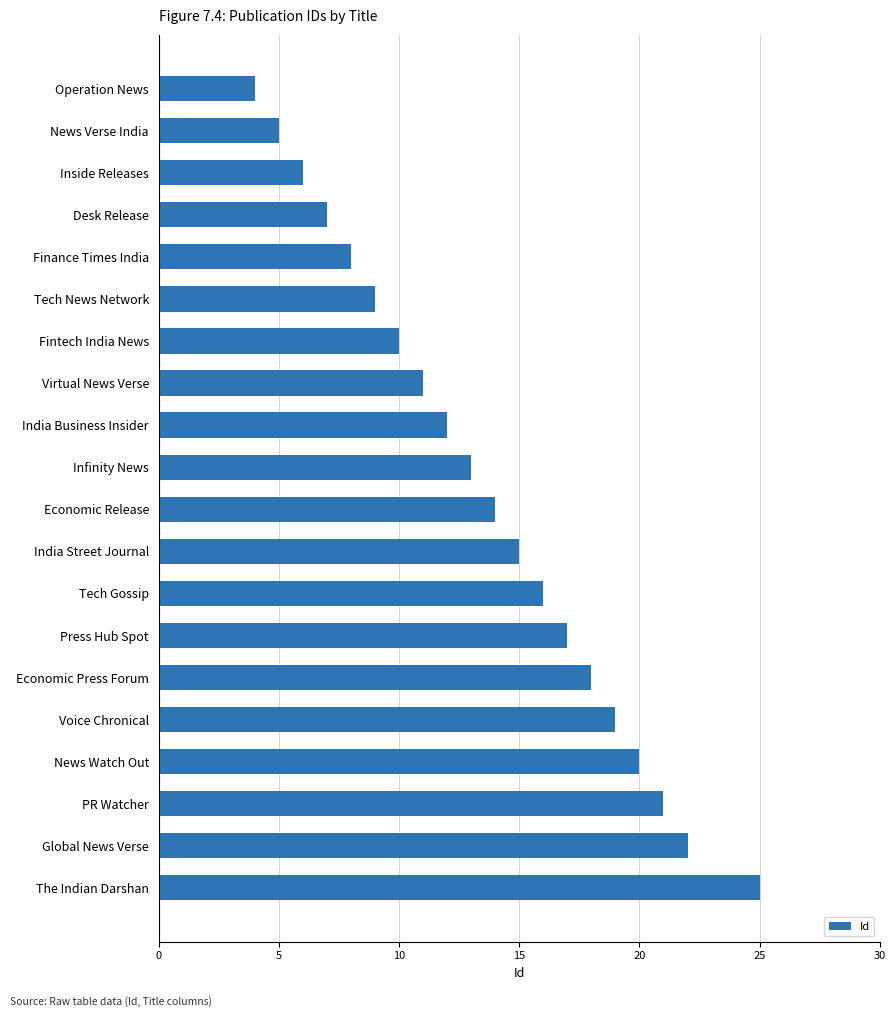

Reading top to bottom, transcribe all the data shown in this chart.

4	5	6	7	8	9	10	11	12	13	14	15	16	17	18	19	20	21	22	25